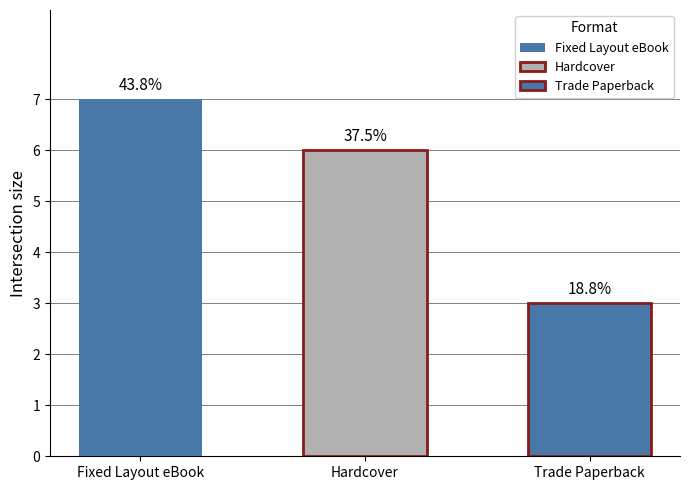

Where does the data first go above 6?

Fixed Layout eBook